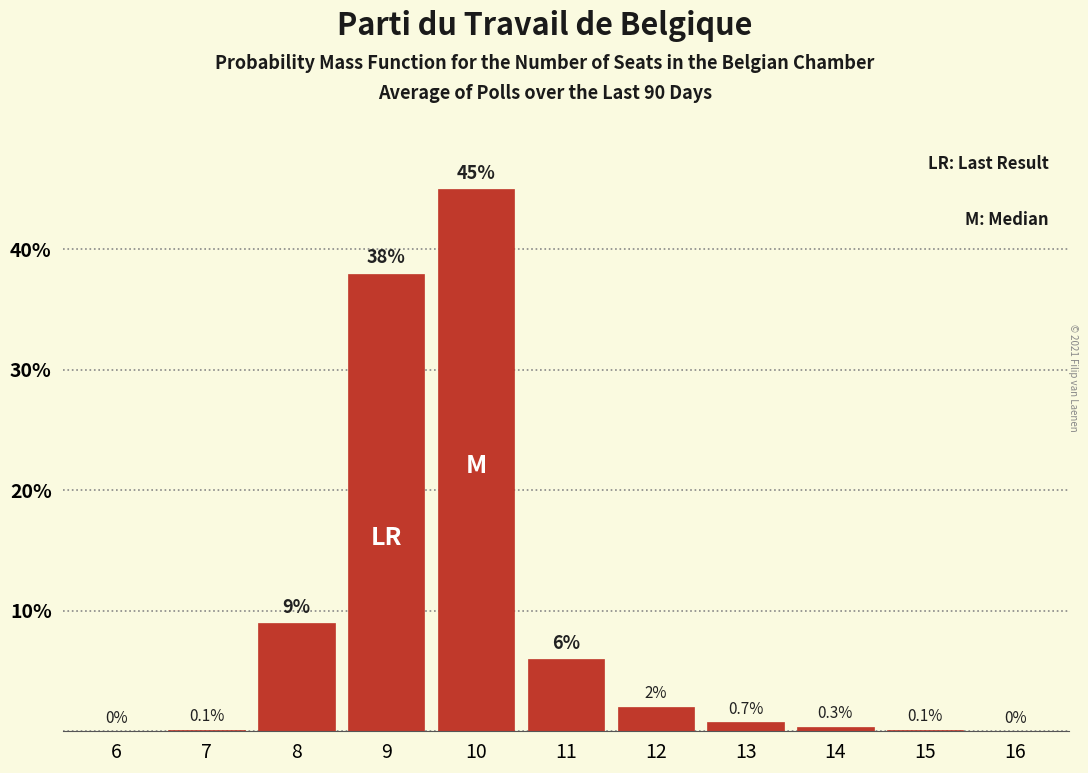

Reading right to left, what are all the values shown in this chart?

16=0.0	15=0.1	14=0.3	13=0.7	12=2.0	11=6.0	10=45.0	9=38.0	8=9.0	7=0.1	6=0.0